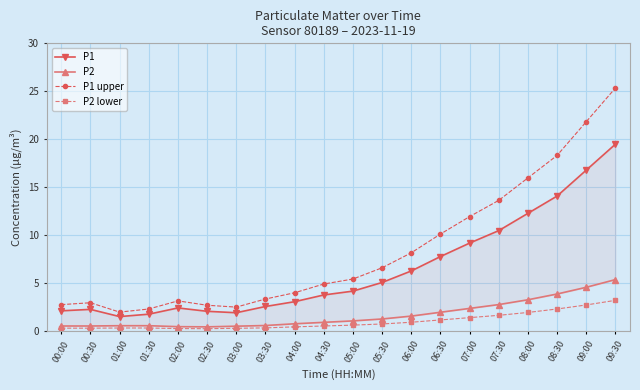

True or false: P2 has more than 0 points higher than both neighbors.

False